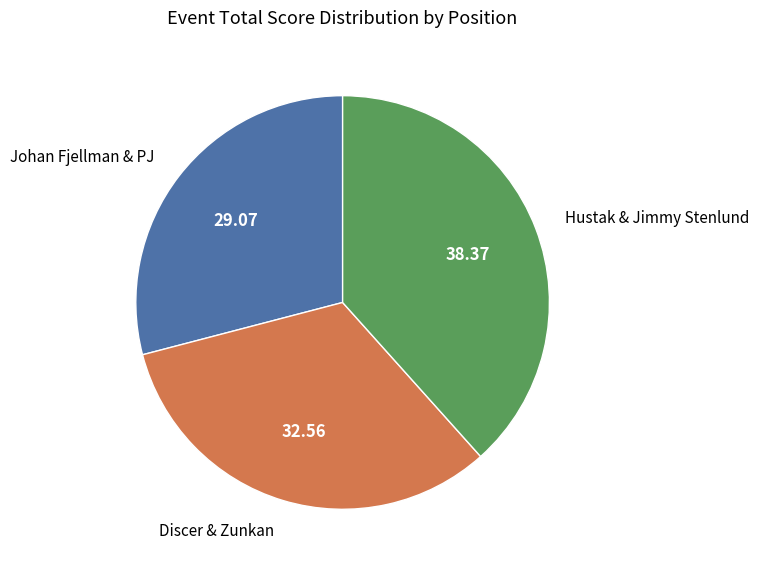

Is there any slice that represents more than half of the pie?

No